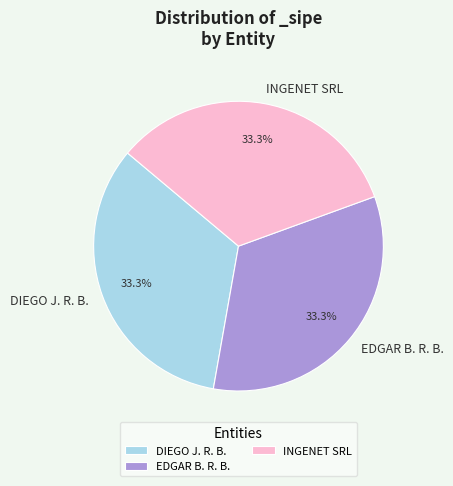

Does any single category account for the majority?

No